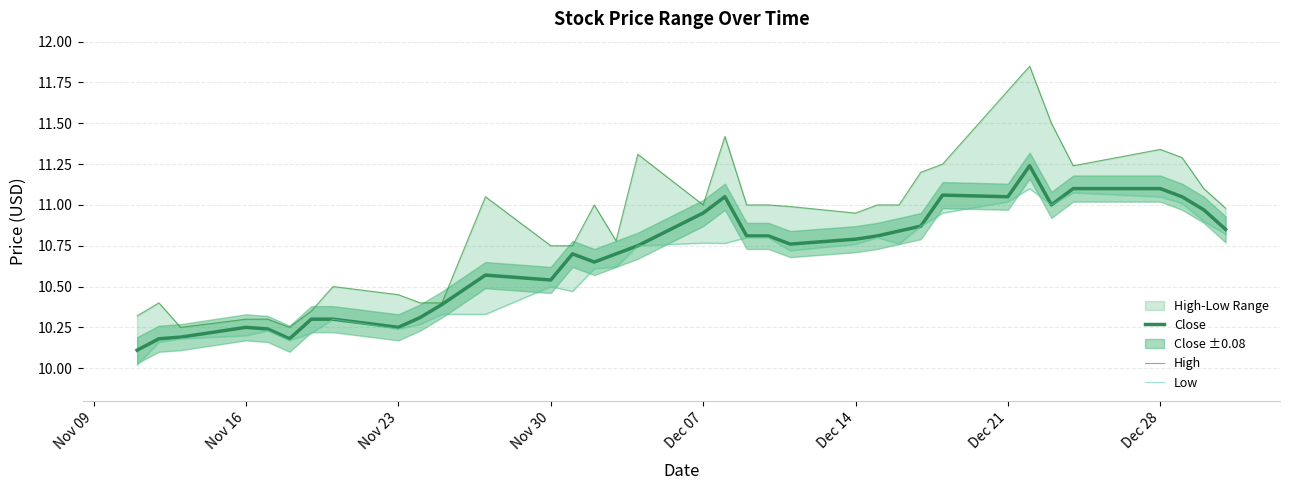

Rank the series by their average value, from highest to lowest.

High, Close, Low